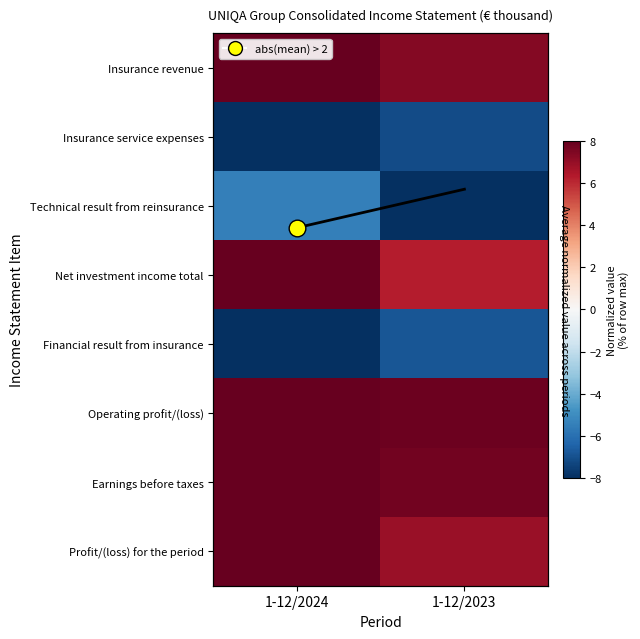

List the labels in order of Net investment income total value, largest first.

1-12/2024, 1-12/2023